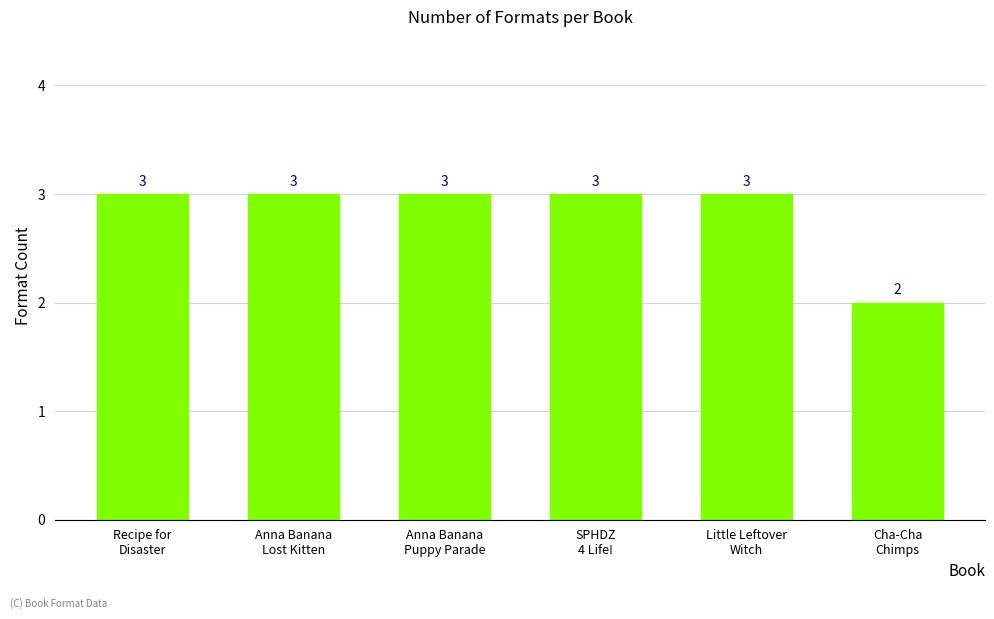

What is the sum of all values?

17